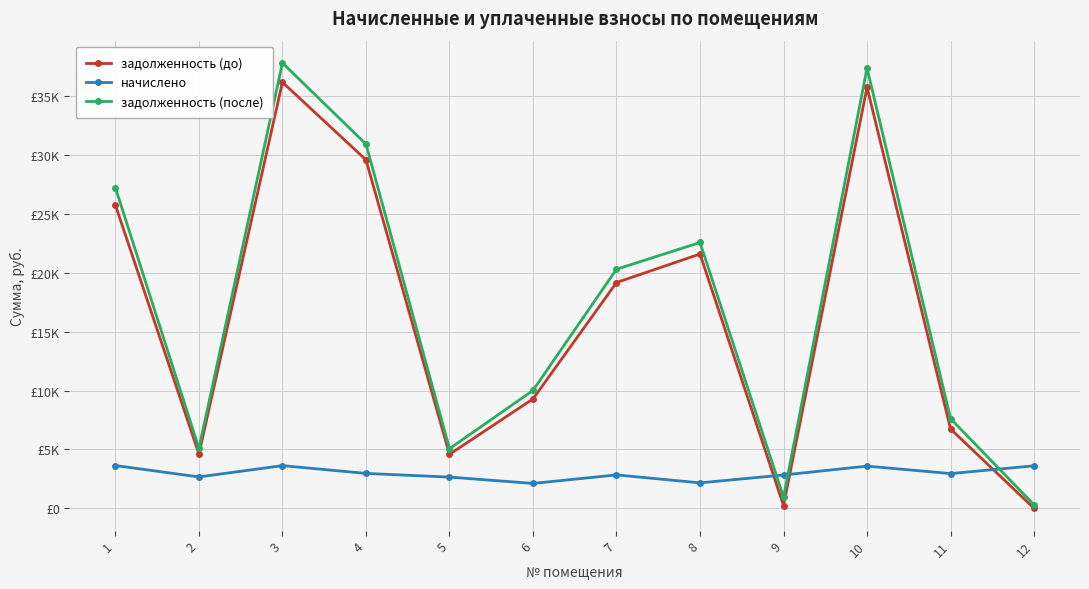

At 10, list the series in order from smallest to largest.

начислено, задолженность (до), задолженность (после)